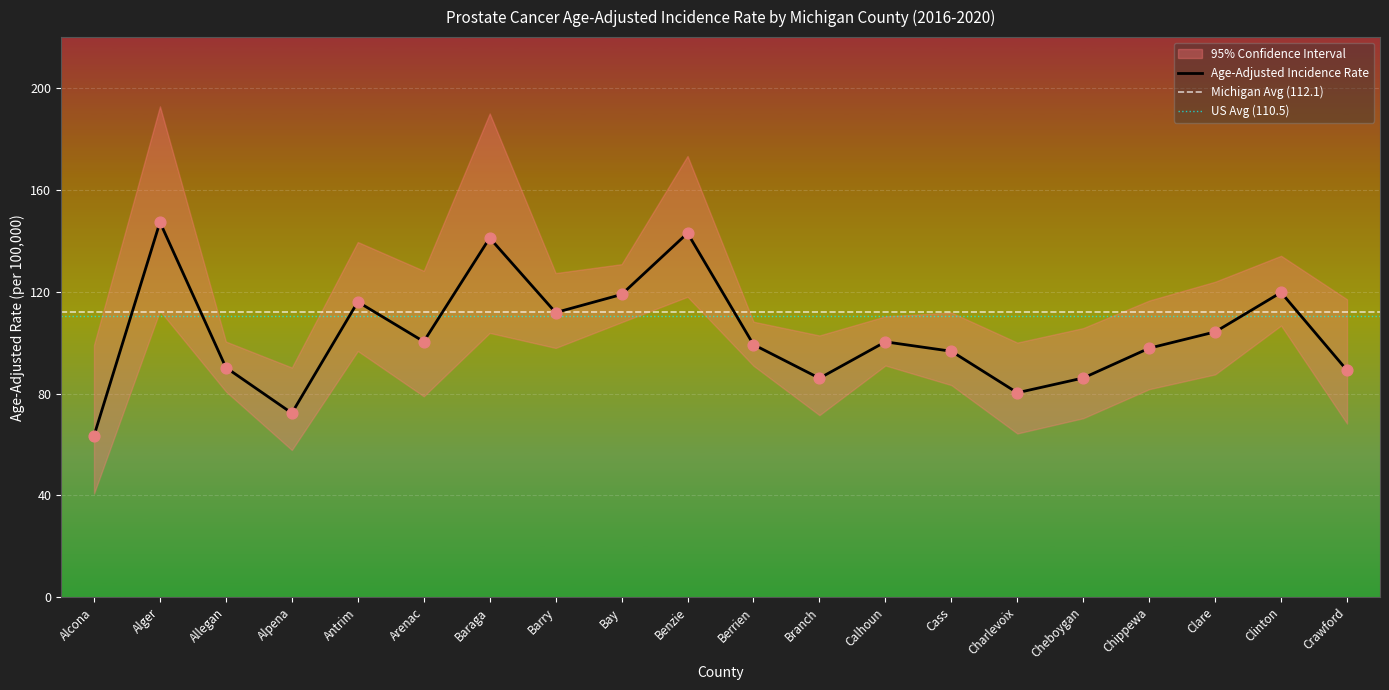

Which series has the widest spread of Y values?

Upper 95% CI